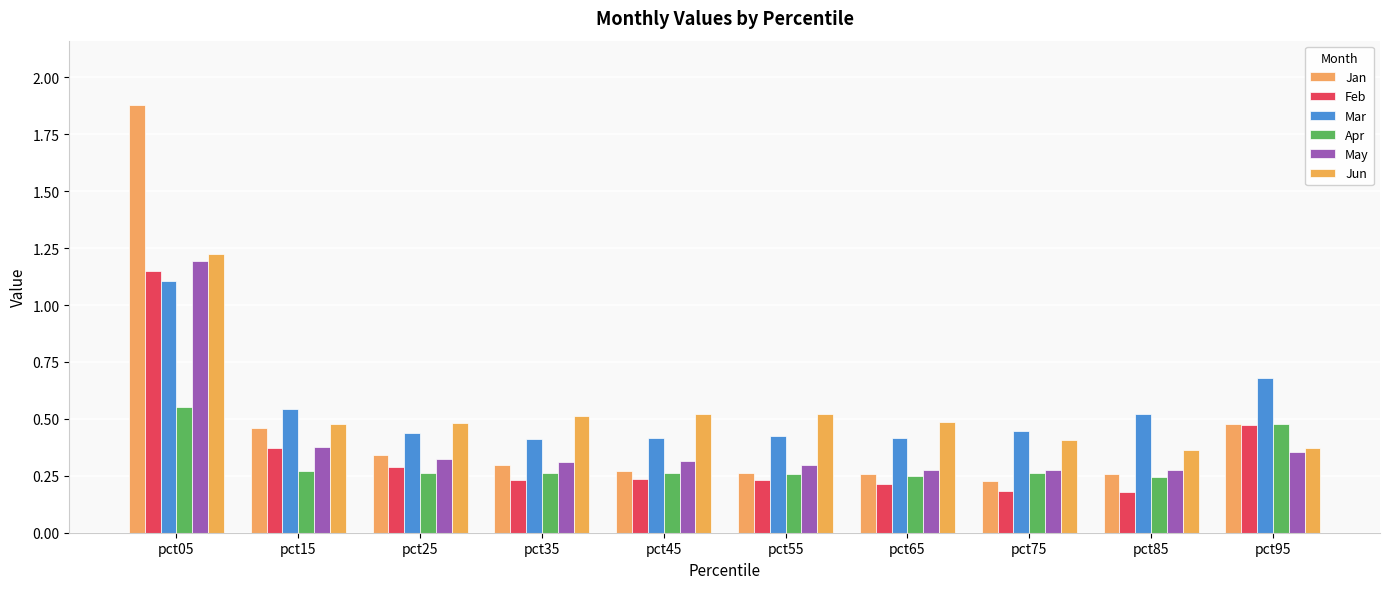

What is the sum of all Feb values?

3.6